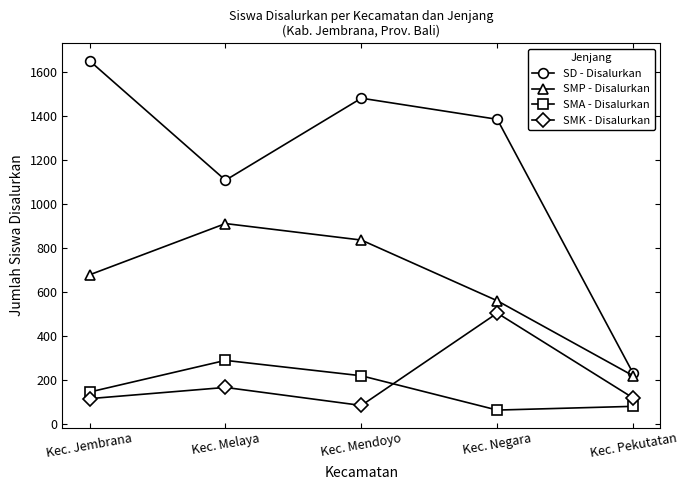

At how many categories does at least one series exceed 1233?

3